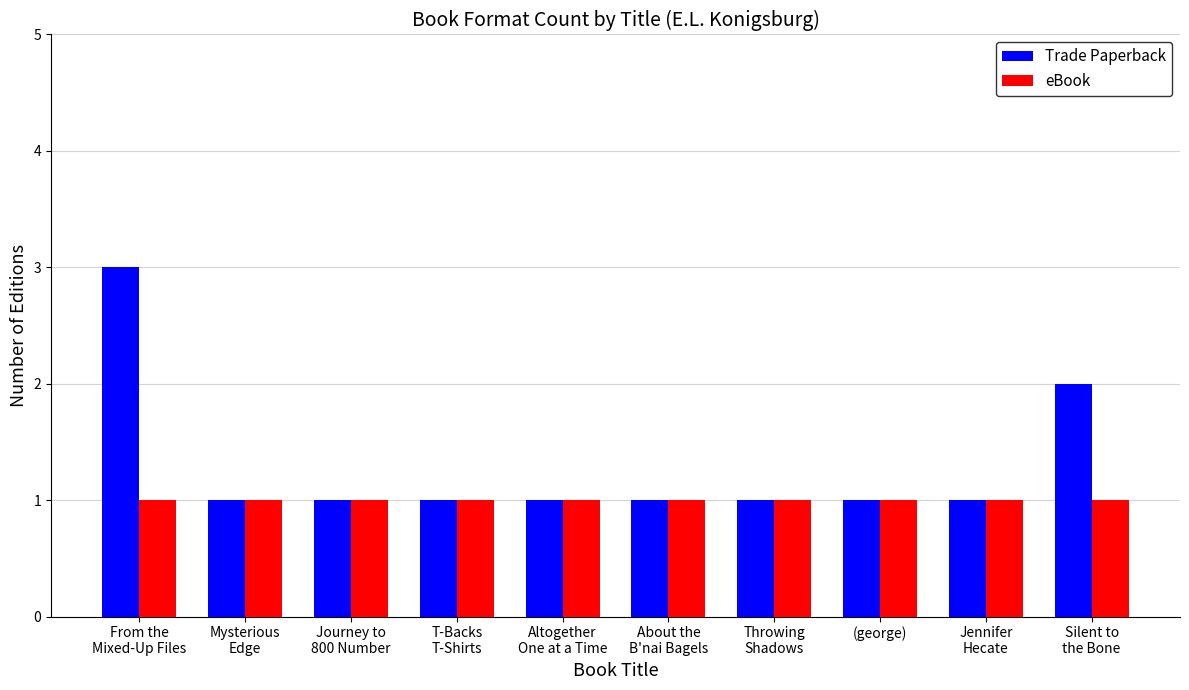

Which series has the largest total across all categories?

Trade Paperback